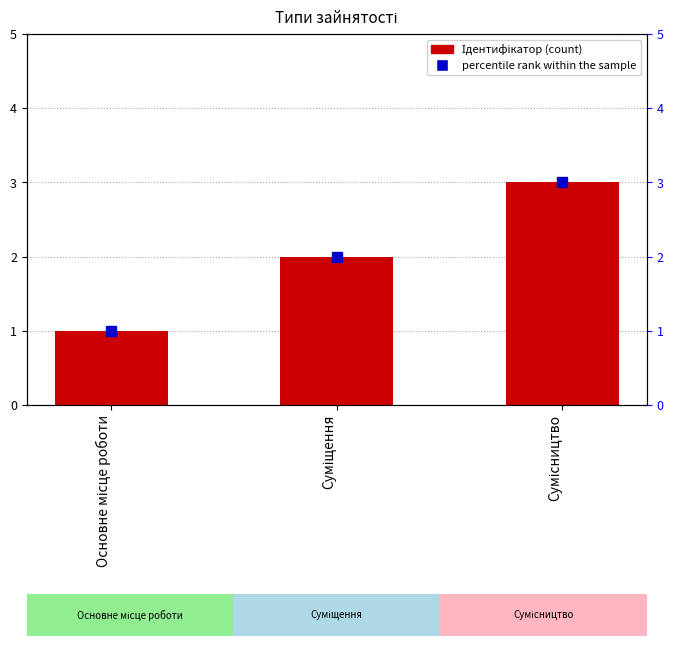

How many data points does each series have?

3